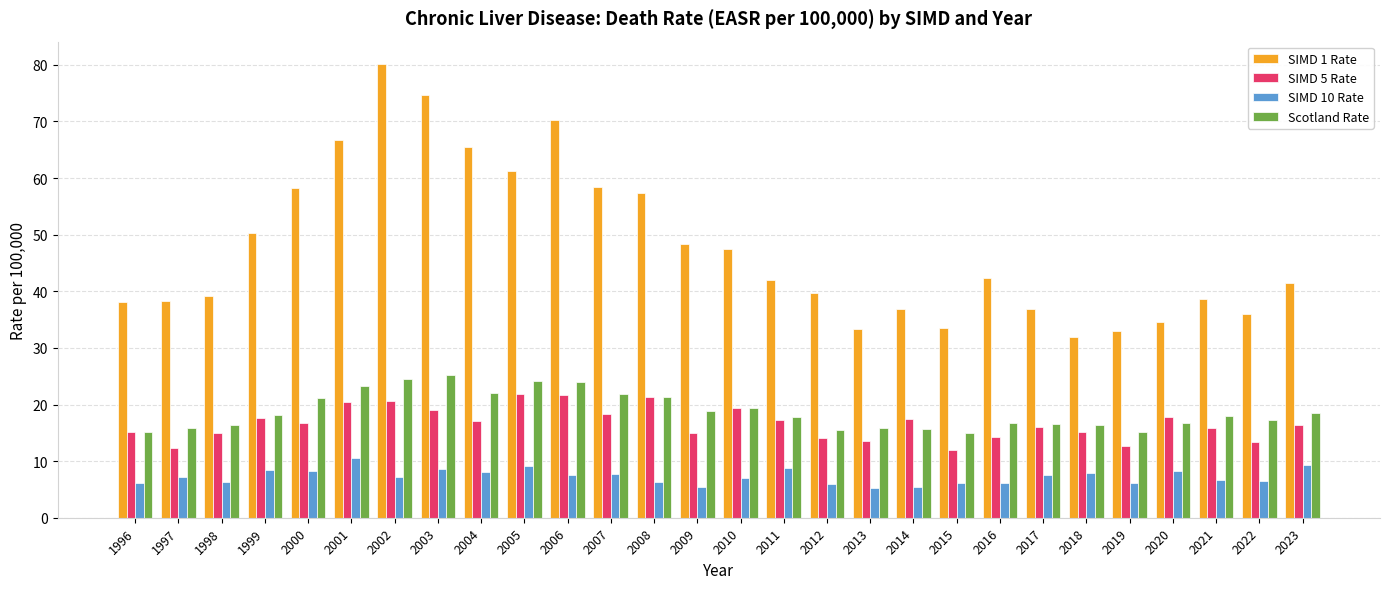

Which series has the largest total across all categories?

SIMD 1 Rate